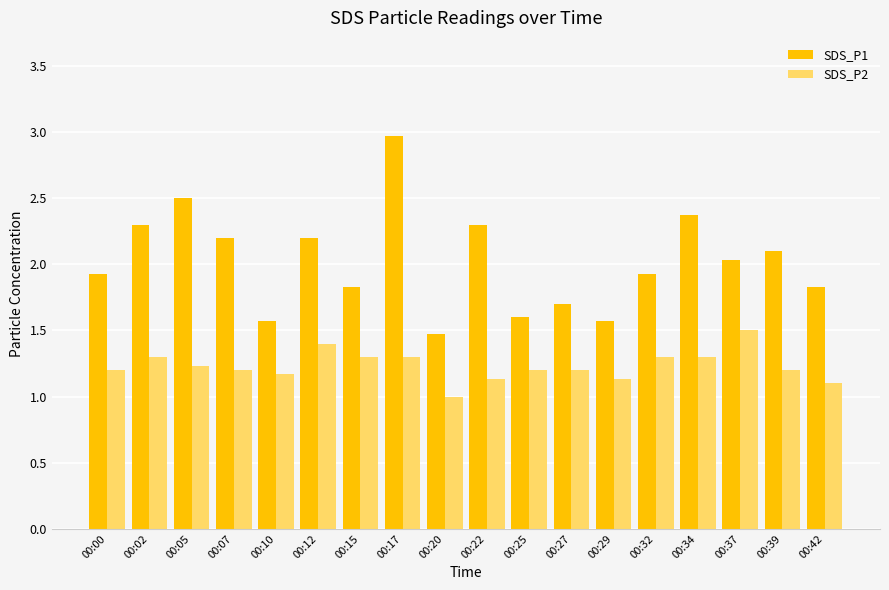

Where is SDS_P2 nearest to the value 1?

00:20